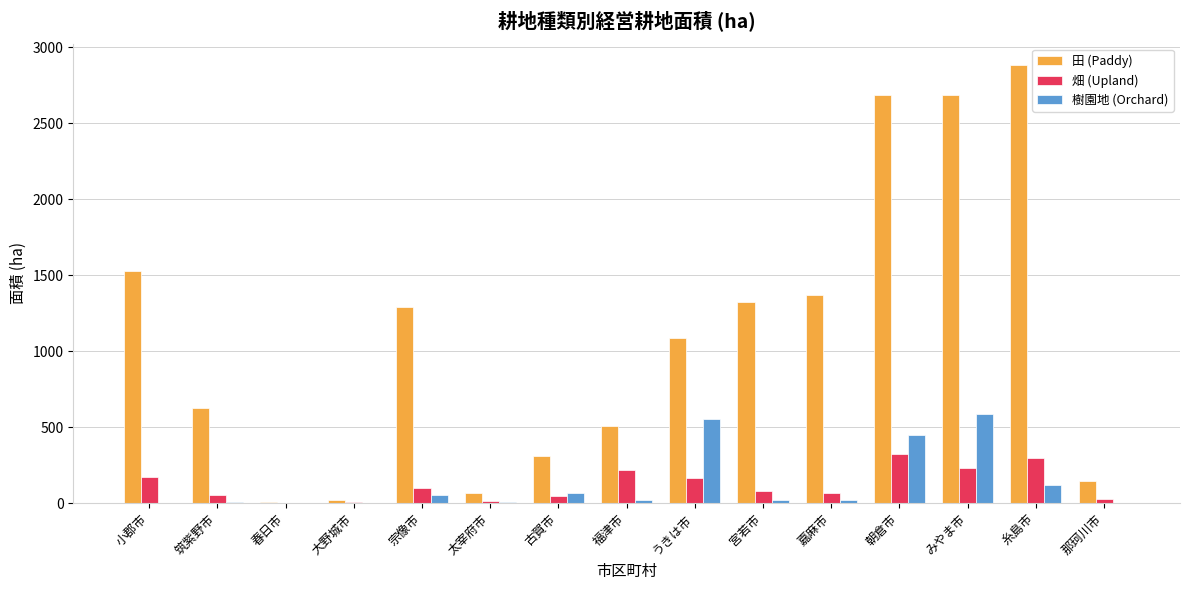

What is the total value across all series at 嘉麻市?

1460